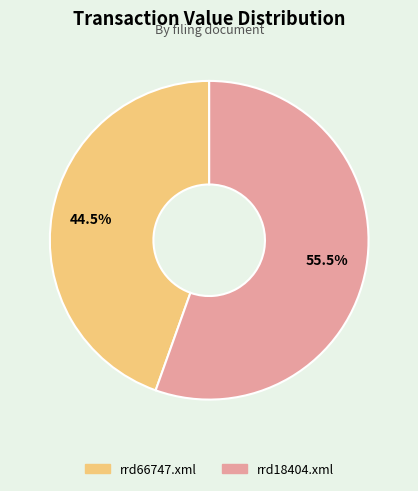

Do rrd66747.xml and rrd18404.xml together represent more than half of the pie?

Yes